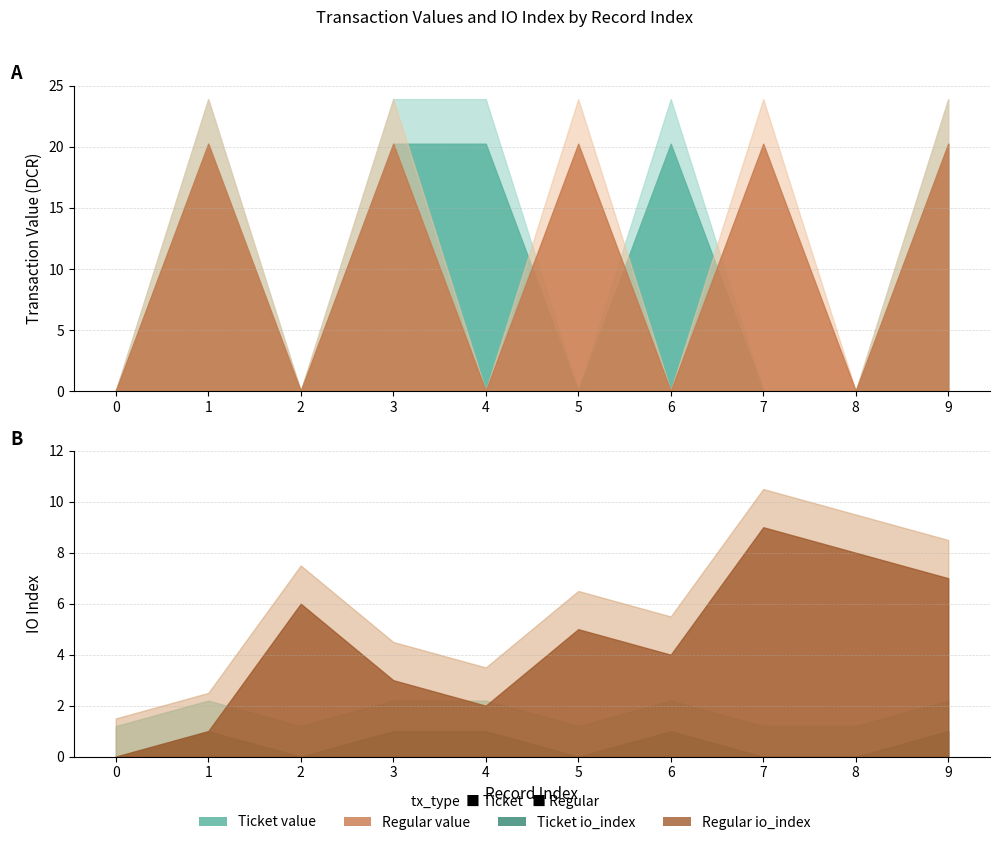

List the series in order of their peak value, lowest first.

Ticket_io_index, Regular_io_index, Ticket_value, Regular_value